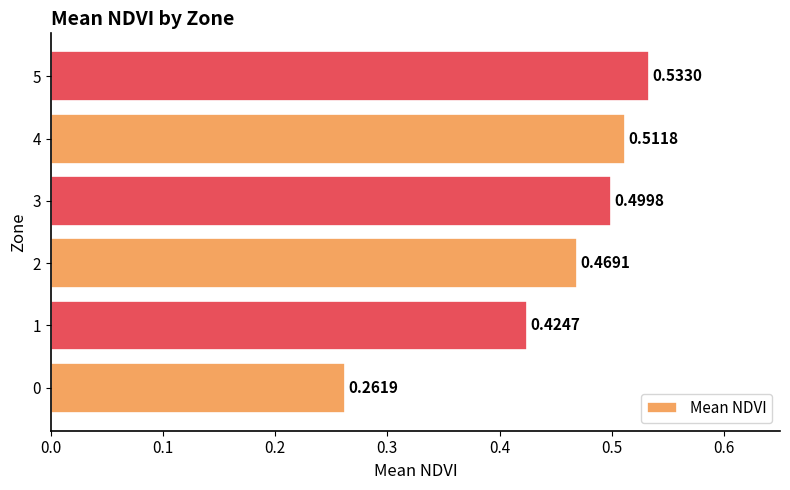

Rank the categories by value from highest to lowest.

5, 4, 3, 2, 1, 0